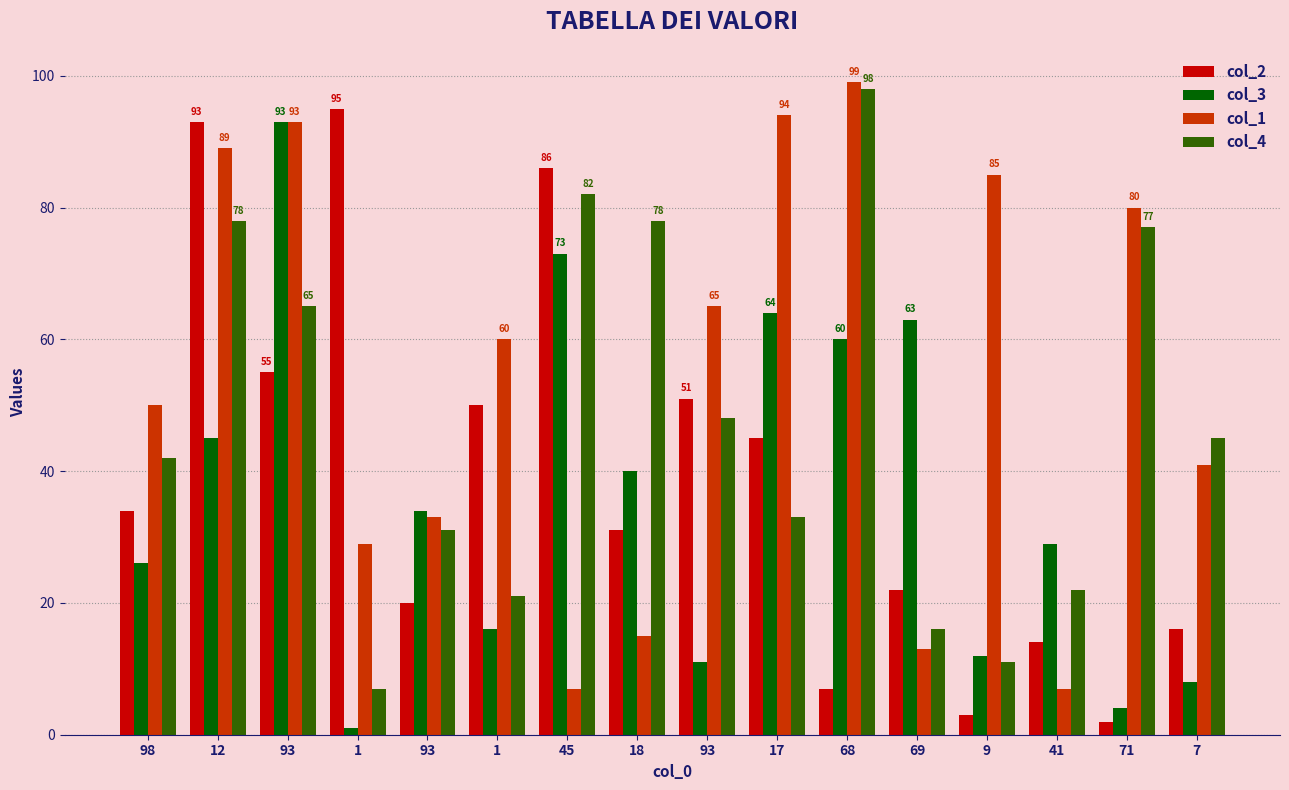

What is the sum of the col_1 values at 71 and 18?

95